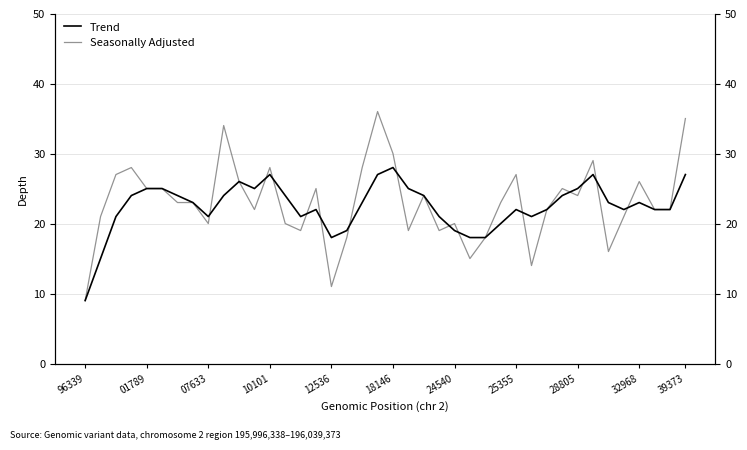

Is it true that Depth (Seasonally Adjusted) equals 30 at 24540?

False